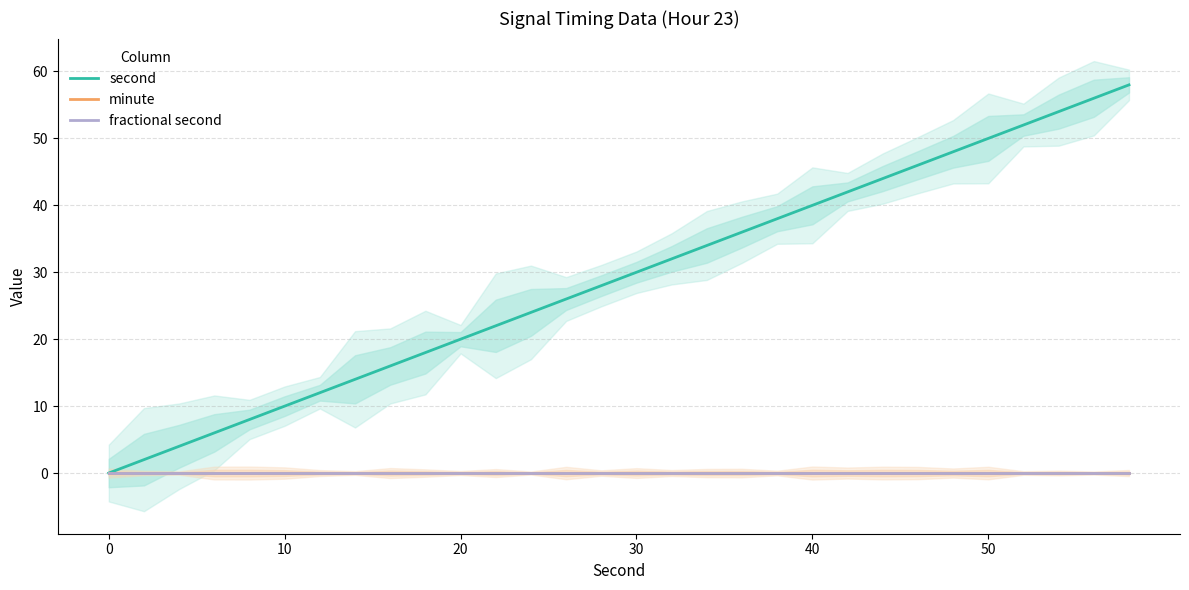

Which series has the largest range (max minus min)?

second